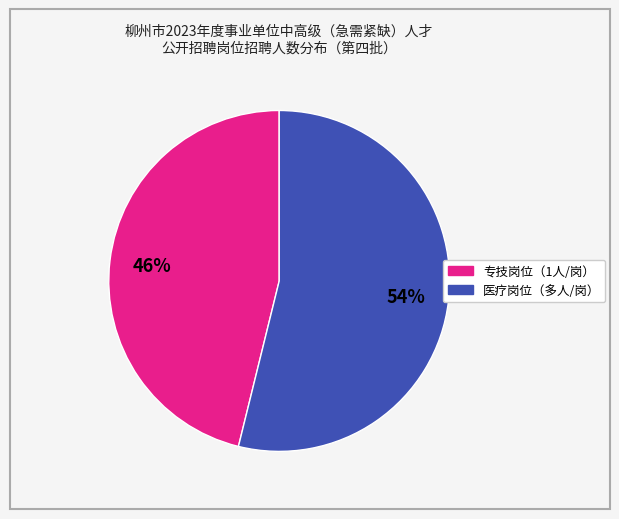

Is there a majority slice in this chart?

Yes